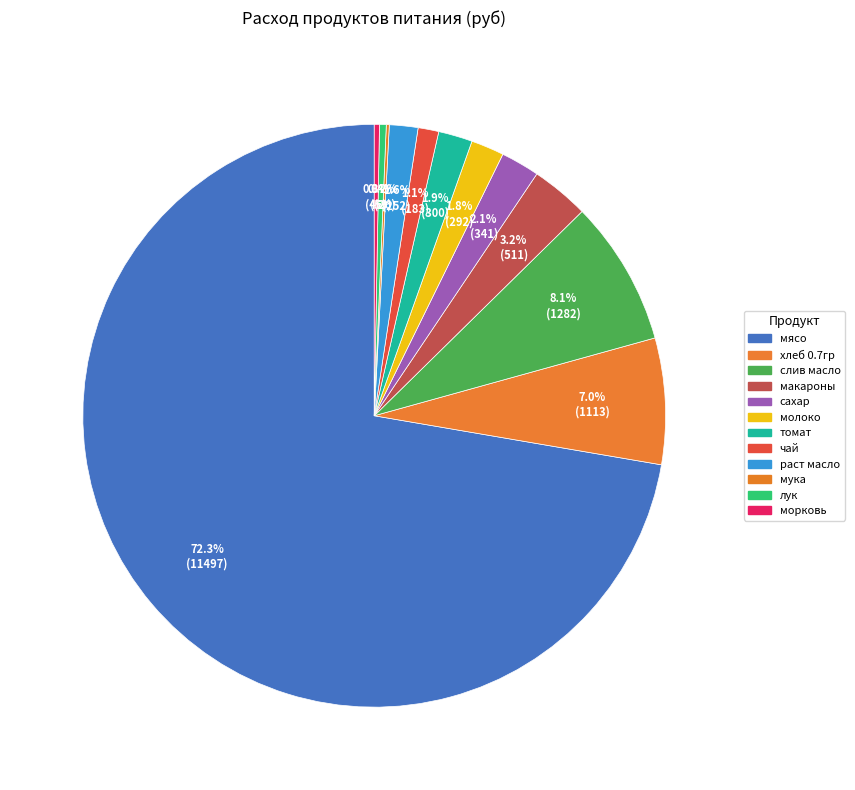

Rank the categories by value from highest to lowest.

мясо, слив масло, хлеб 0.7гр, макароны, сахар, томат, молоко, раст масло, чай, лук, морковь, мука